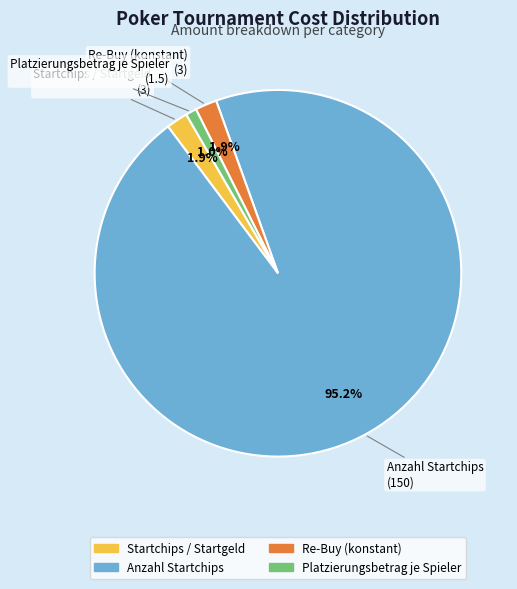

To the nearest percent, what is the average slice percentage?

25%